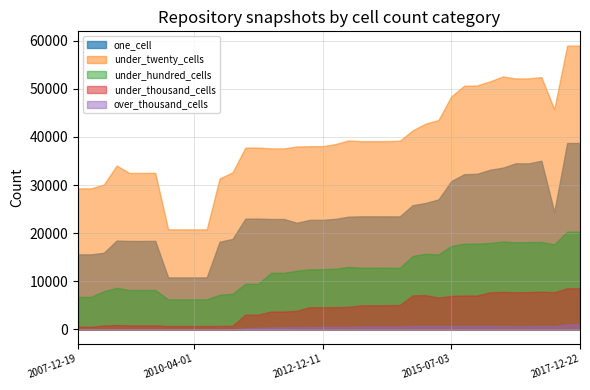

True or false: over_thousand_cells and under_hundred_cells cross at least once.

False